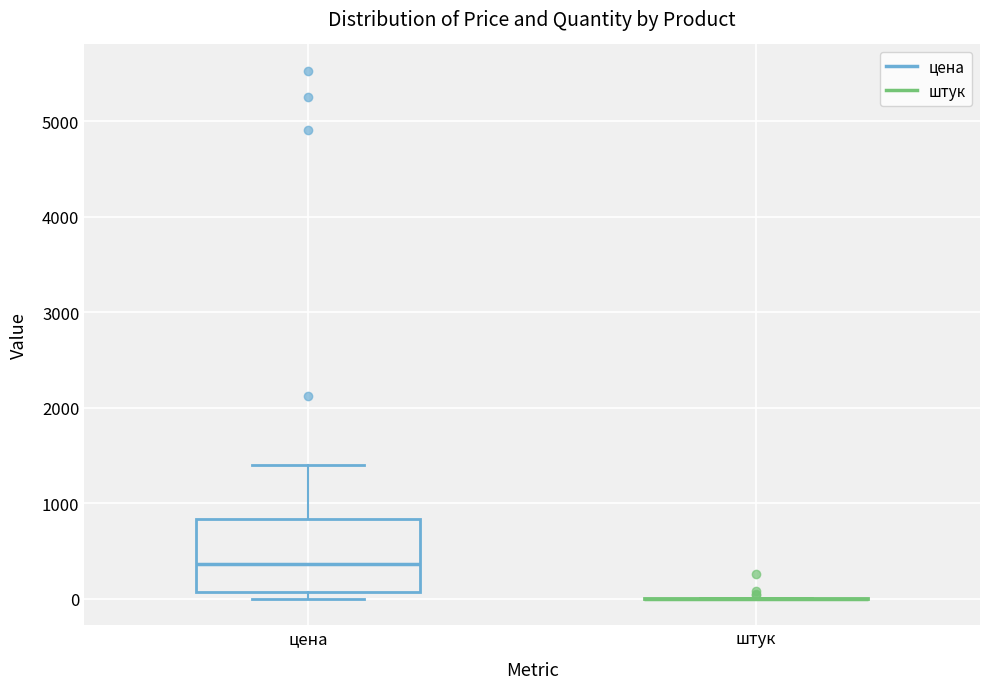

Reading left to right, transcribe this box plot: for each box, give where its median line is, the range the box spans, and where its two whiskers end, as read against the y-axis. The values are not printed on the chart, so give them approximately, as read against the axis.

цена: median 400, box 100 to 800, whiskers 0 to 1400
штук: box collapsed to a line at 0, whiskers 0 to 0